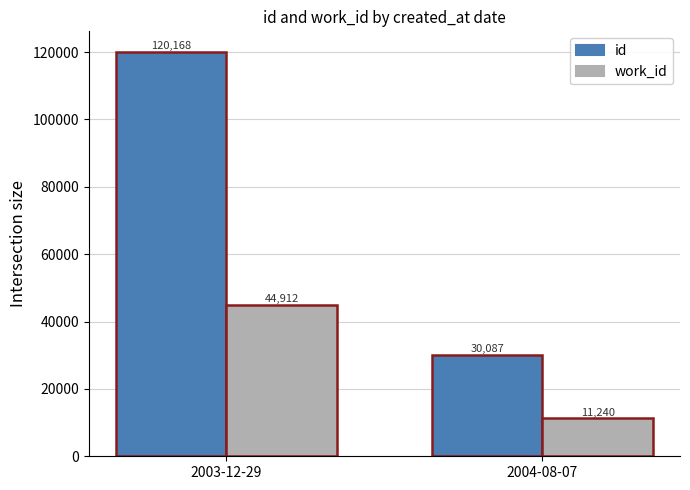

Read the id value at 2004-08-07, to the nearest 50.

30100